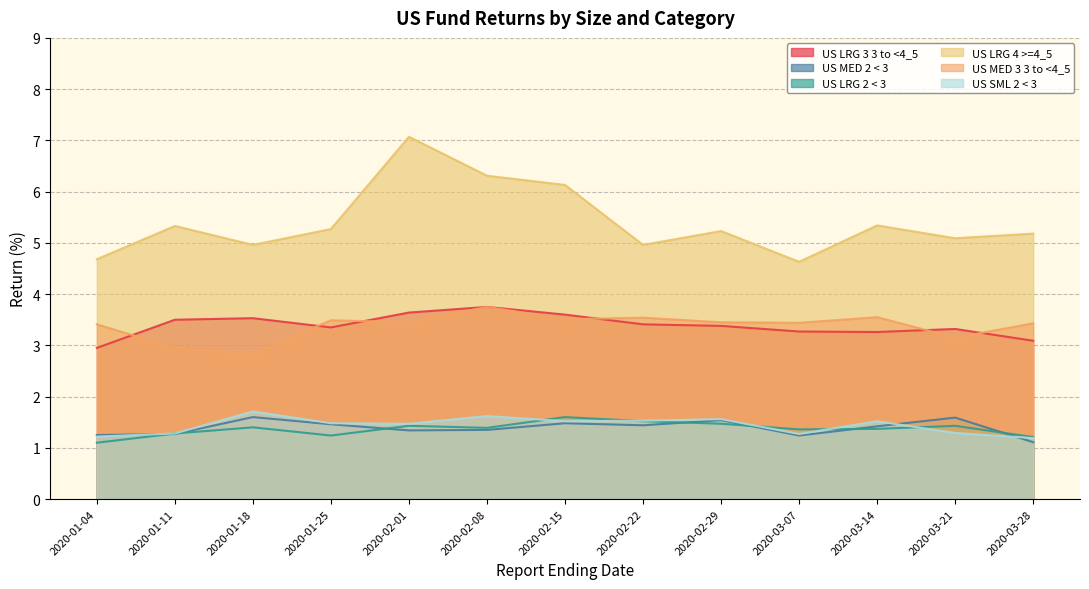

What is the spread (max minus min) of values at 2020-03-07?

3.4